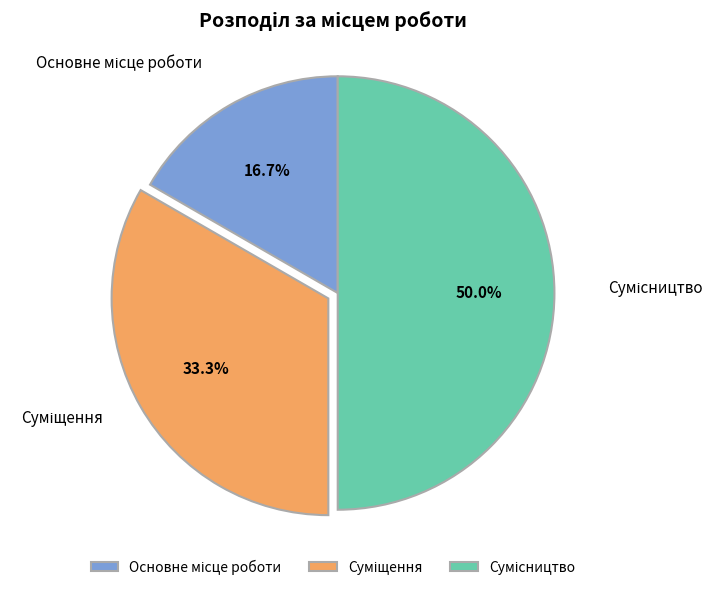

To the nearest percent, what is the average slice percentage?

33%